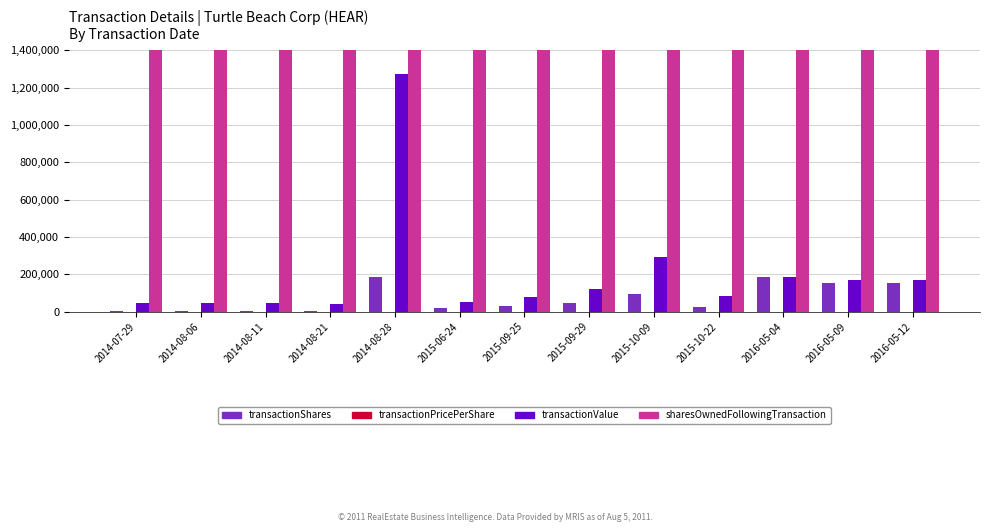

What is the total value across all series at 2015-09-29?

5700356.5